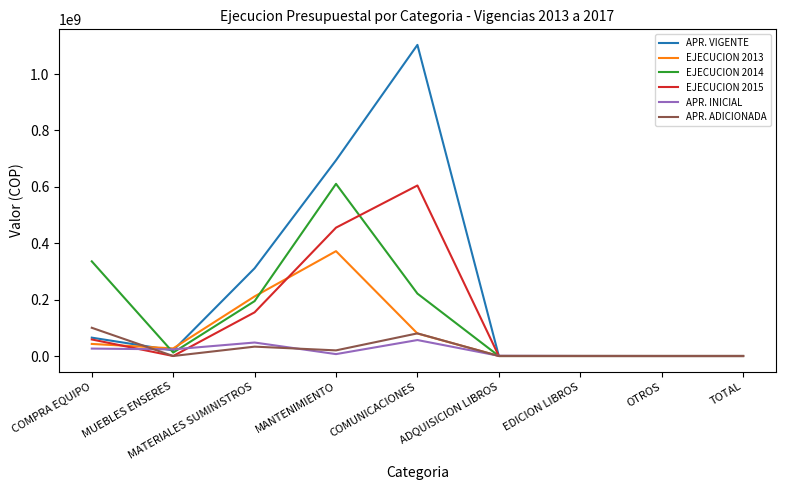

True or false: EJECUCION 2014 has a value of 317862558.7 at EDICION LIBROS.

False